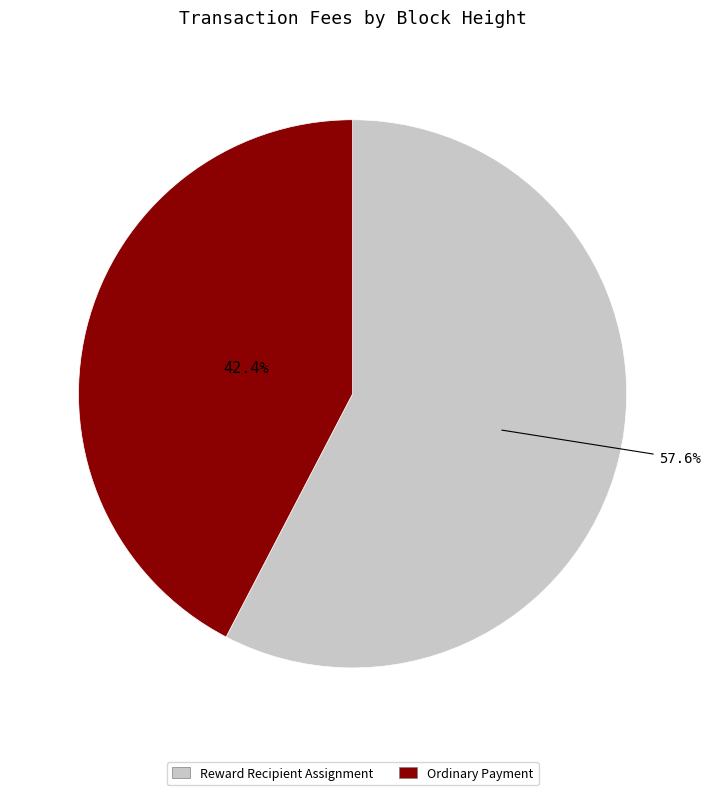

Is there a majority slice in this chart?

Yes